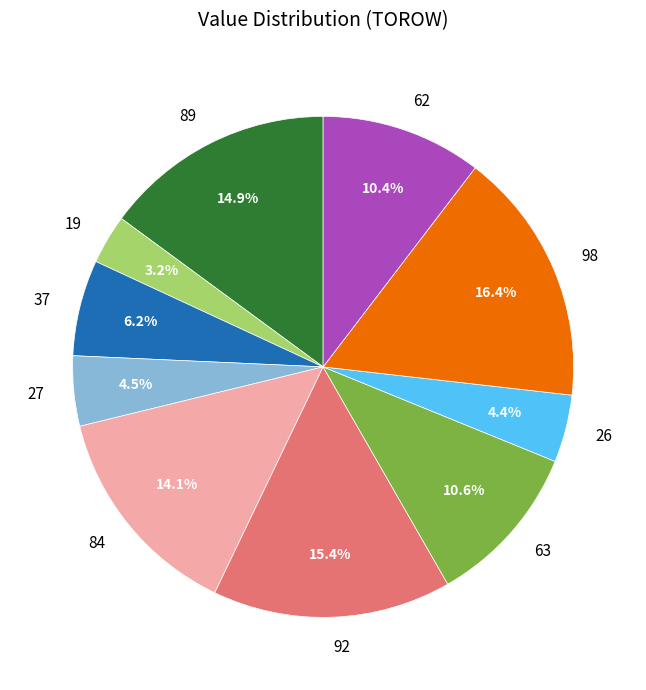

To the nearest percent, what is the average slice percentage?

10%